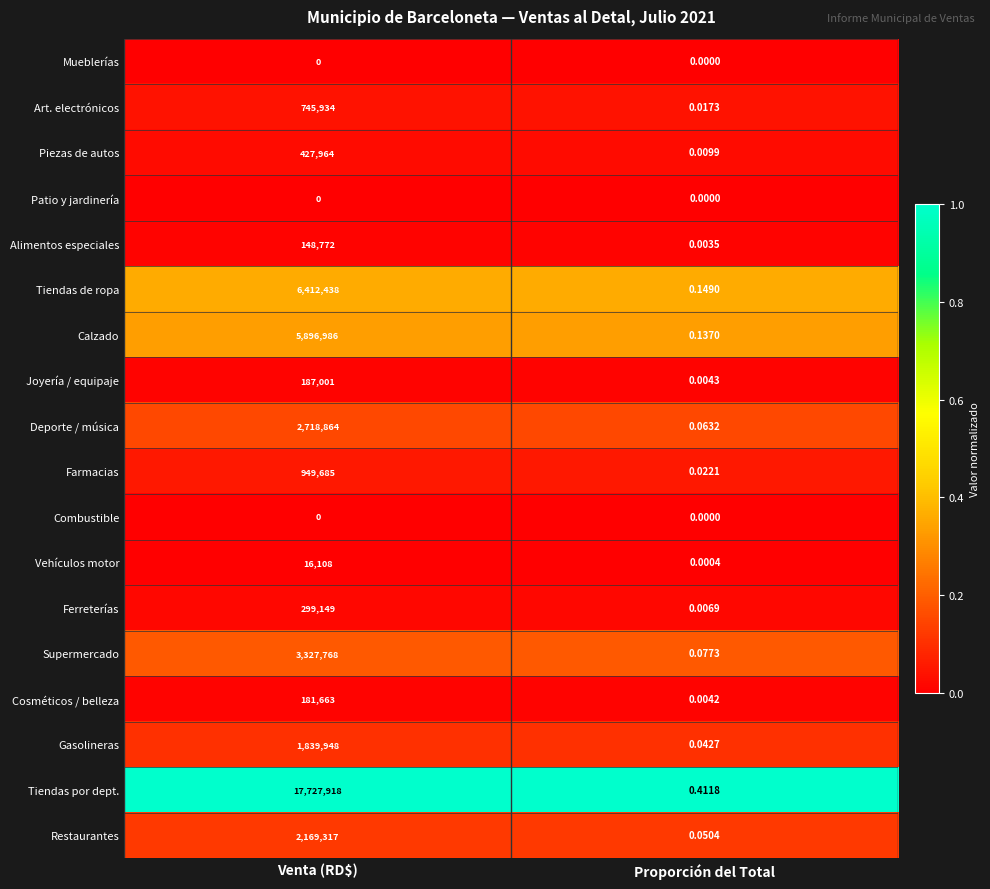

At which category is the sum across all series the highest?

Venta (RD$)